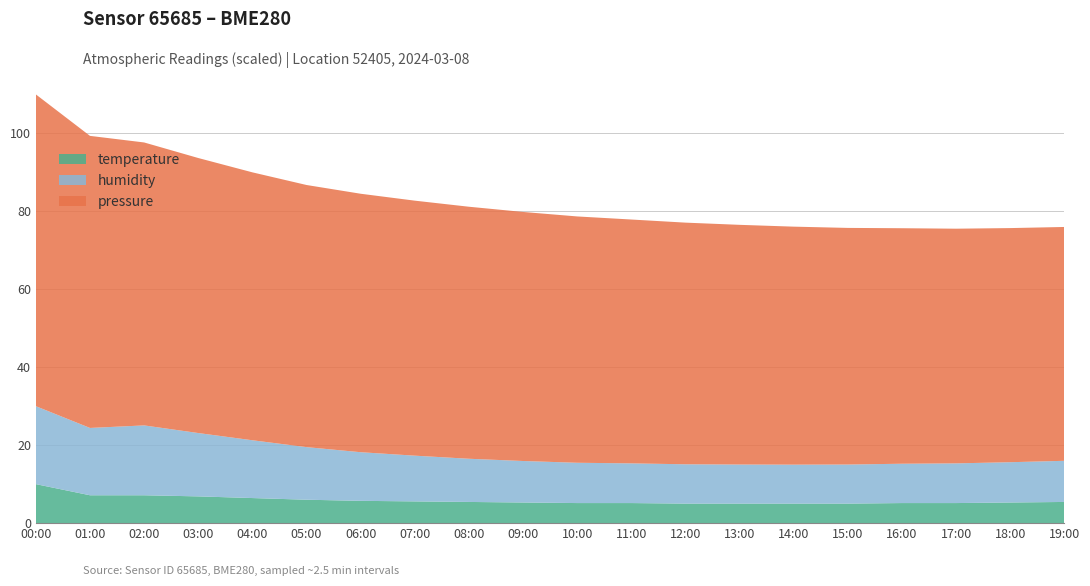

True or false: temperature has a value of 6.9 at 03:00.

True